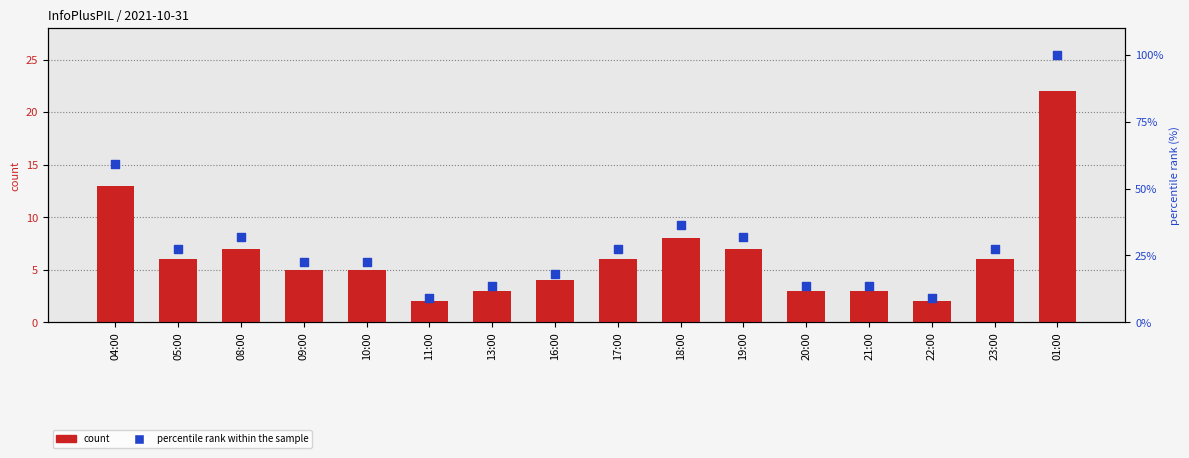

At which category is the sum across all series the highest?

01:00